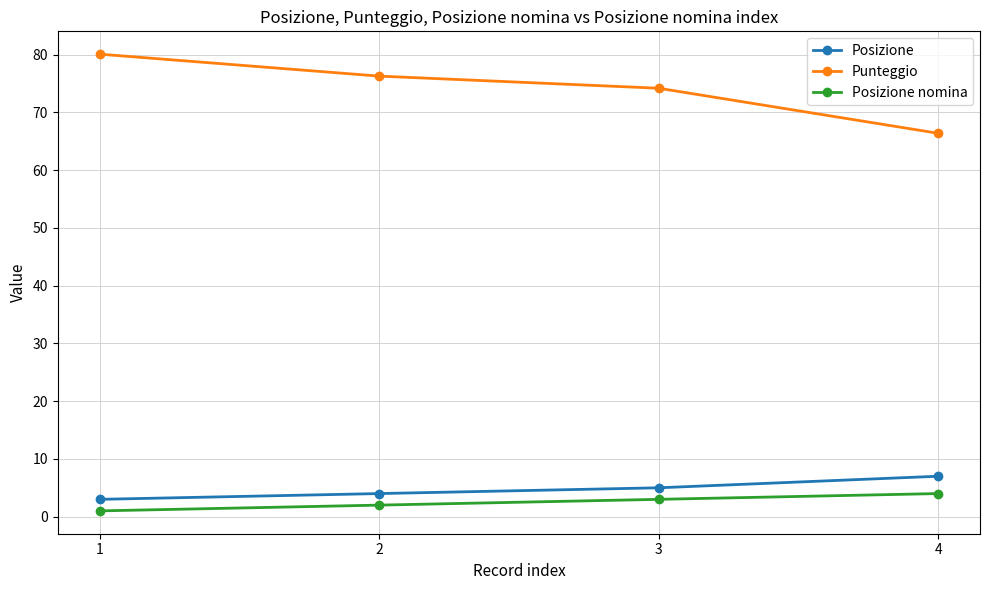

How many lines are shown in the chart?

3